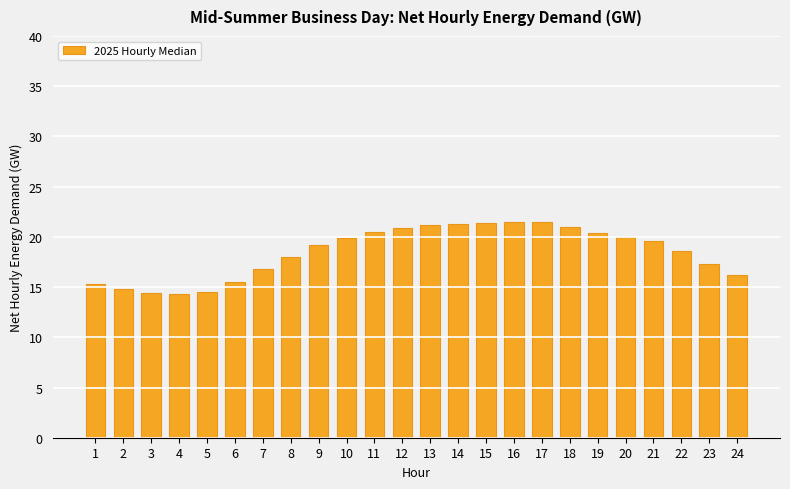

Approximately how many times larger is the value at 19 compared to 6?

1.3